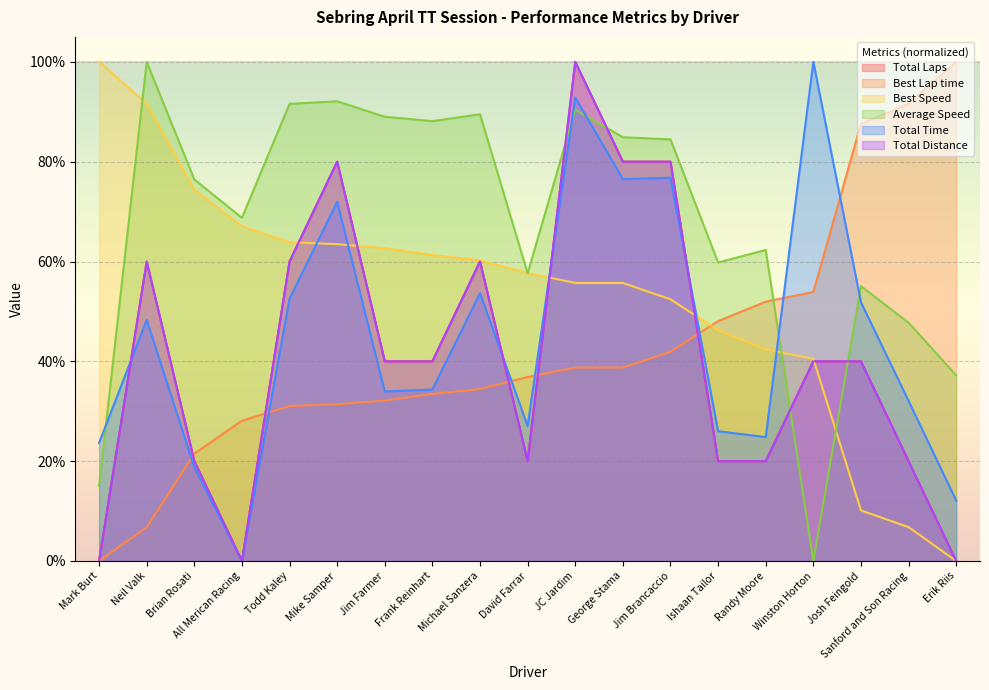

How many intersections are there between Best Speed and Average Speed?

5